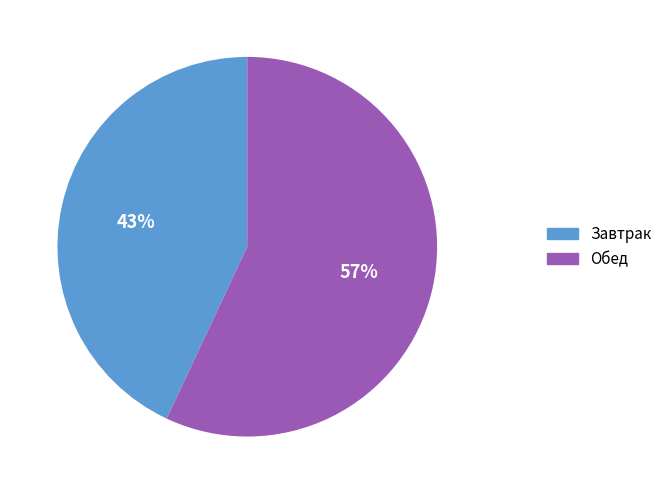

Combined, do Обед and Завтрак account for over 50%?

Yes